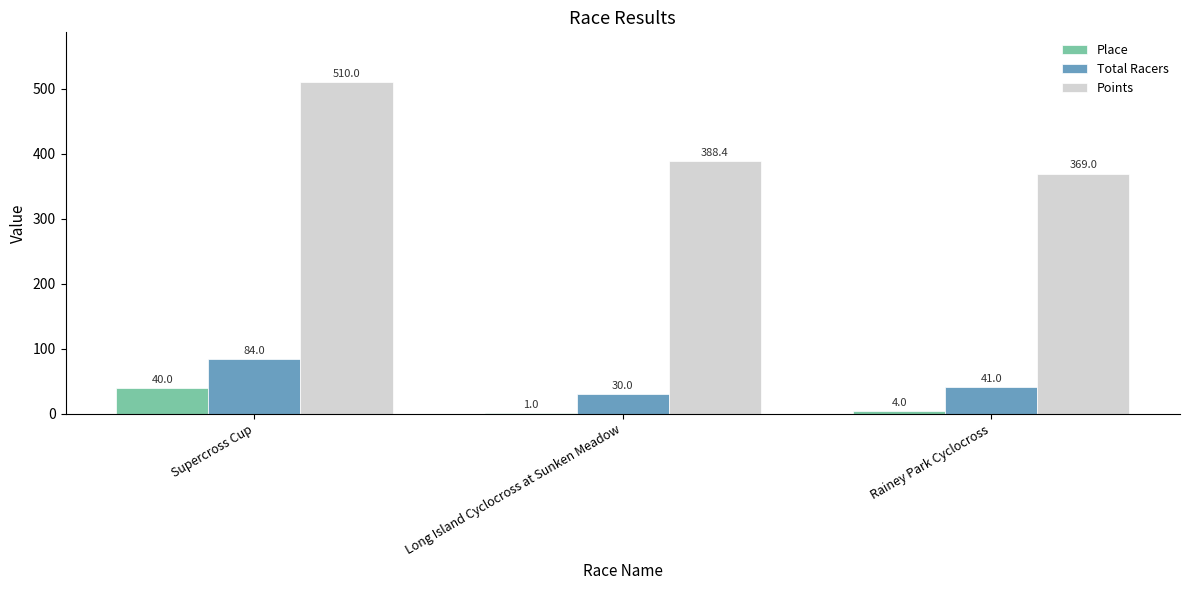

What is the sum of the Place values at Long Island Cyclocross at Sunken Meadow and Rainey Park Cyclocross?

5.0